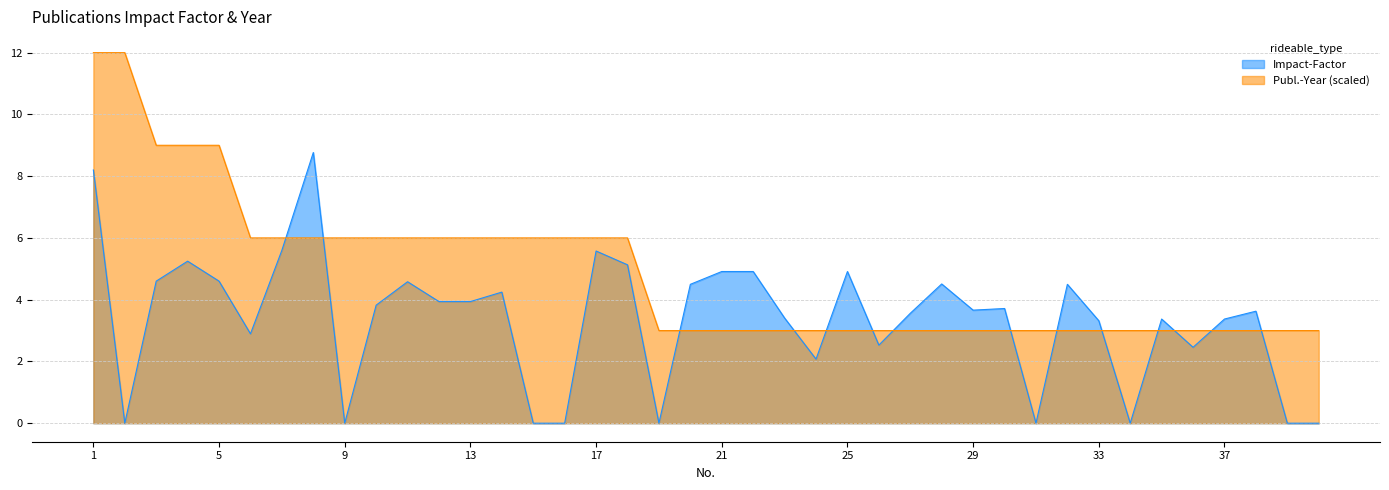

True or false: Publ.-Year and Impact-Factor cross at least once.

True